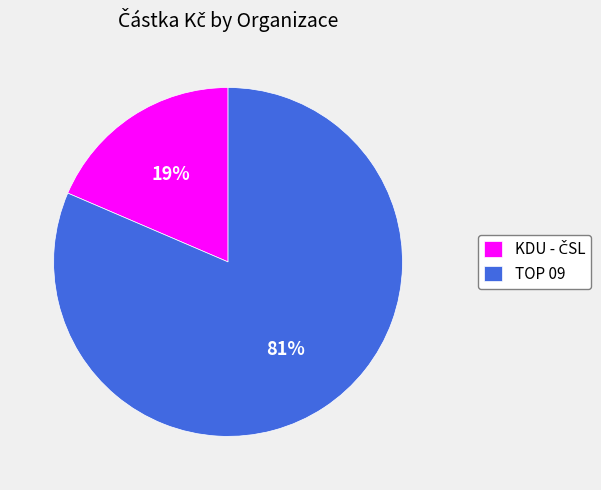

Which slice is the largest?

TOP 09